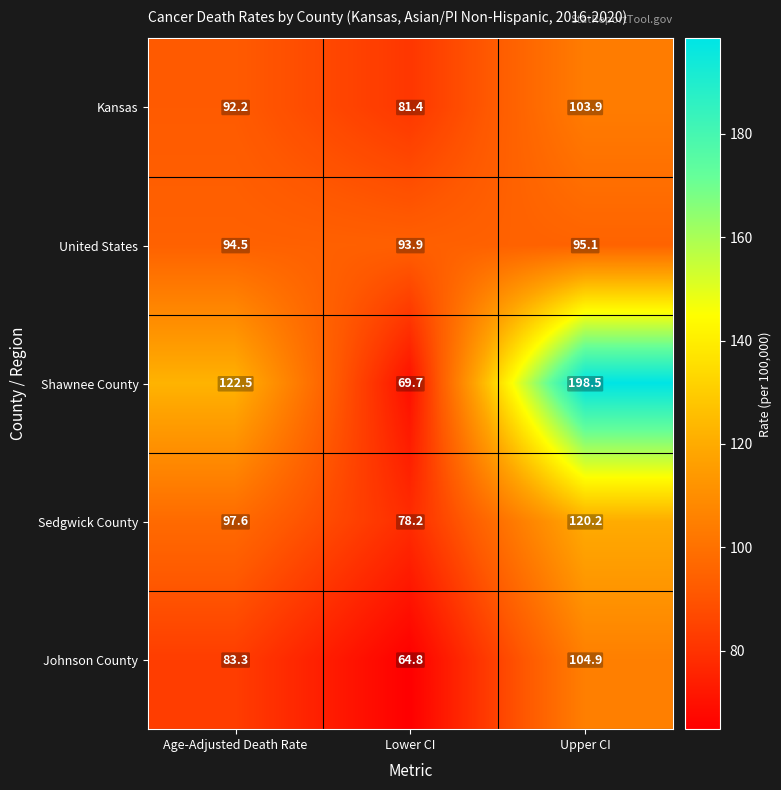

At which category is the sum across all series the highest?

Upper CI